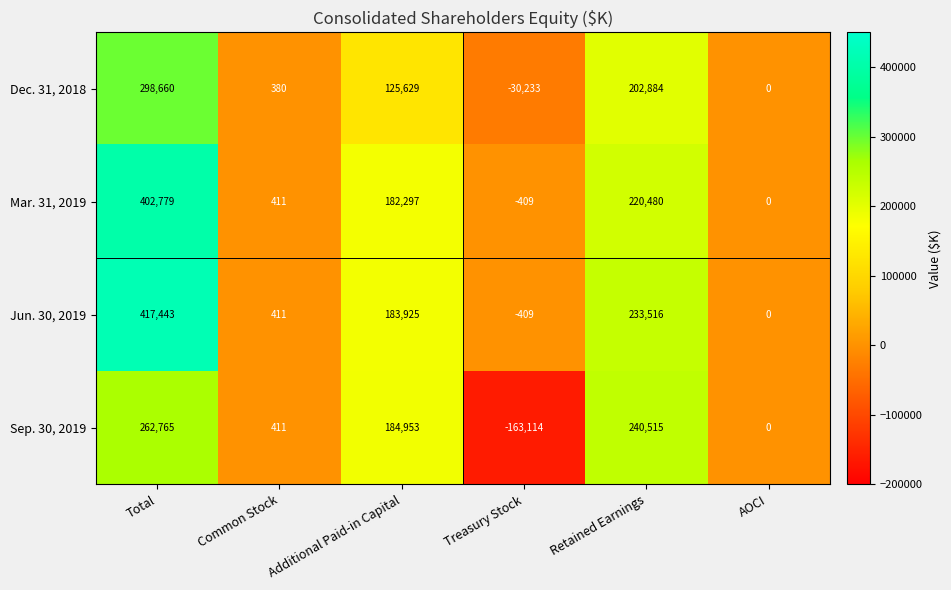

The value of Dec. 31, 2018 at AOCI is 0. True or false?

True